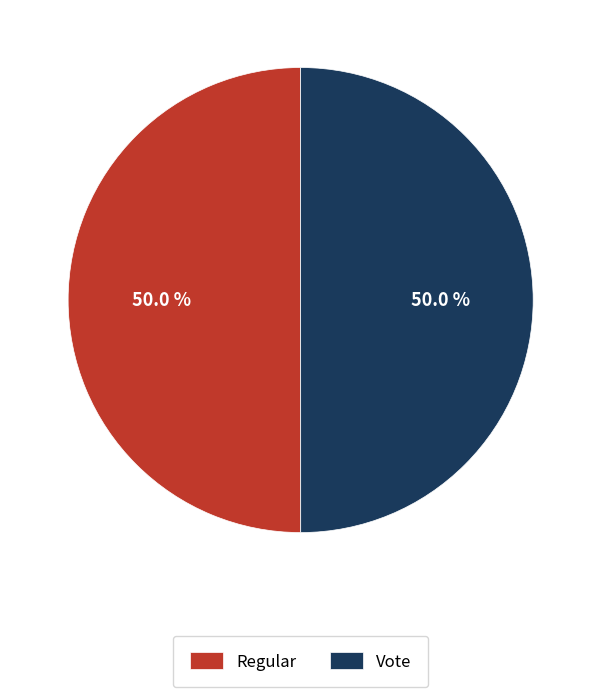

Approximately how many times larger is the value at Vote compared to Regular?

1.0